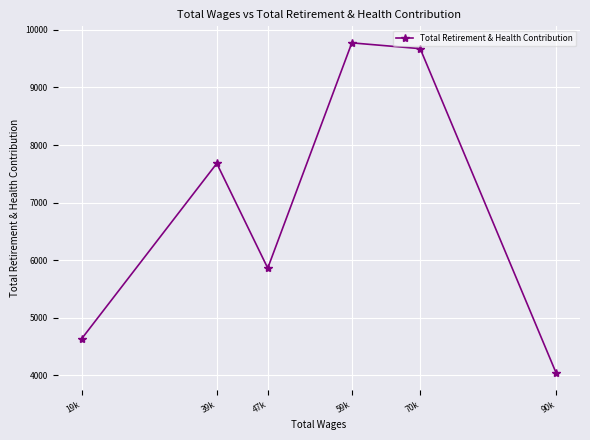

Is it true that the value at 59k is 9775?

True